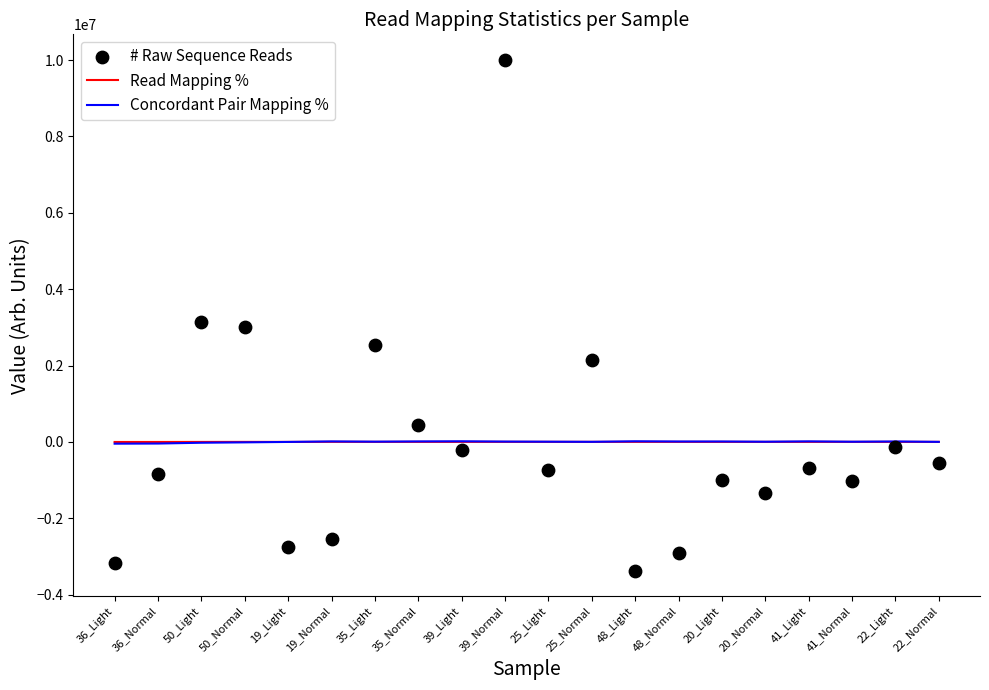

Which series reaches the maximum Y coordinate?

# Raw Sequence Reads